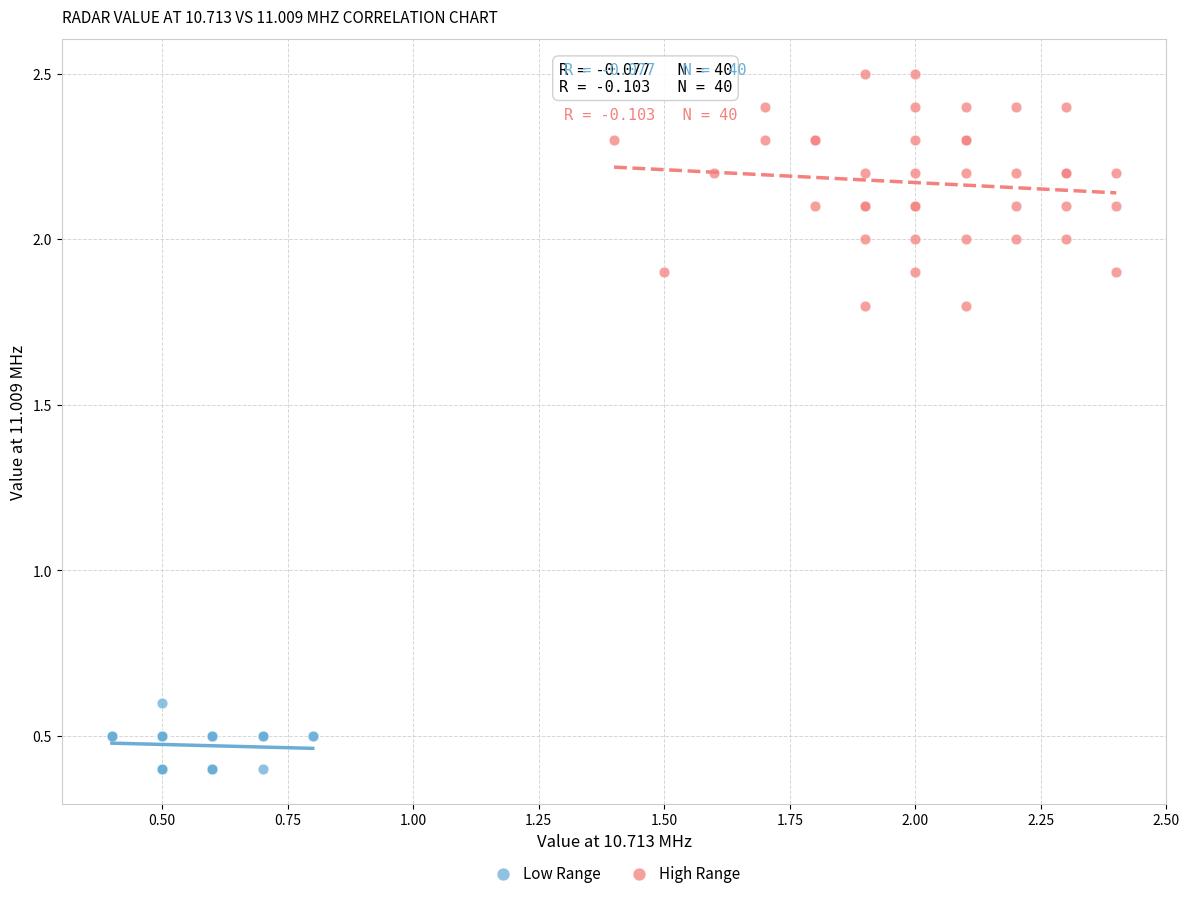

Which series reaches the minimum Y coordinate?

Low Range